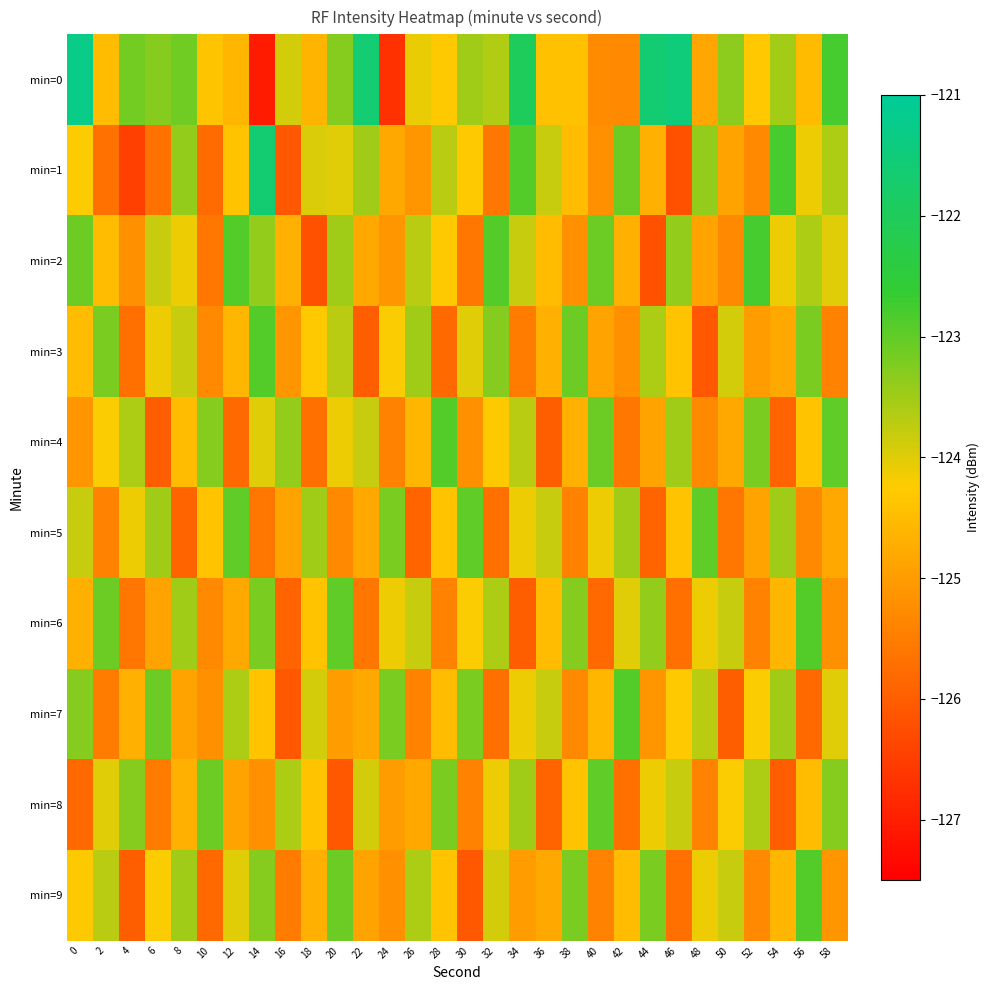

What is the smallest value displayed?

-127.1